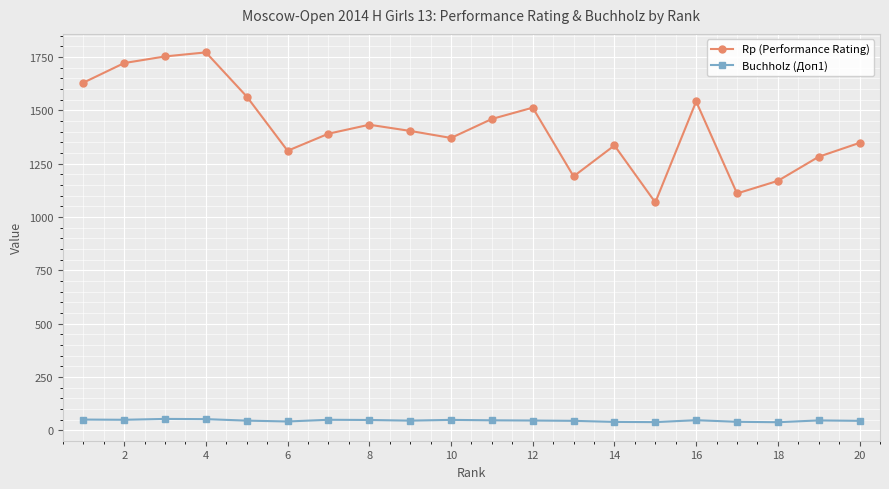

How many lines are shown in the chart?

2